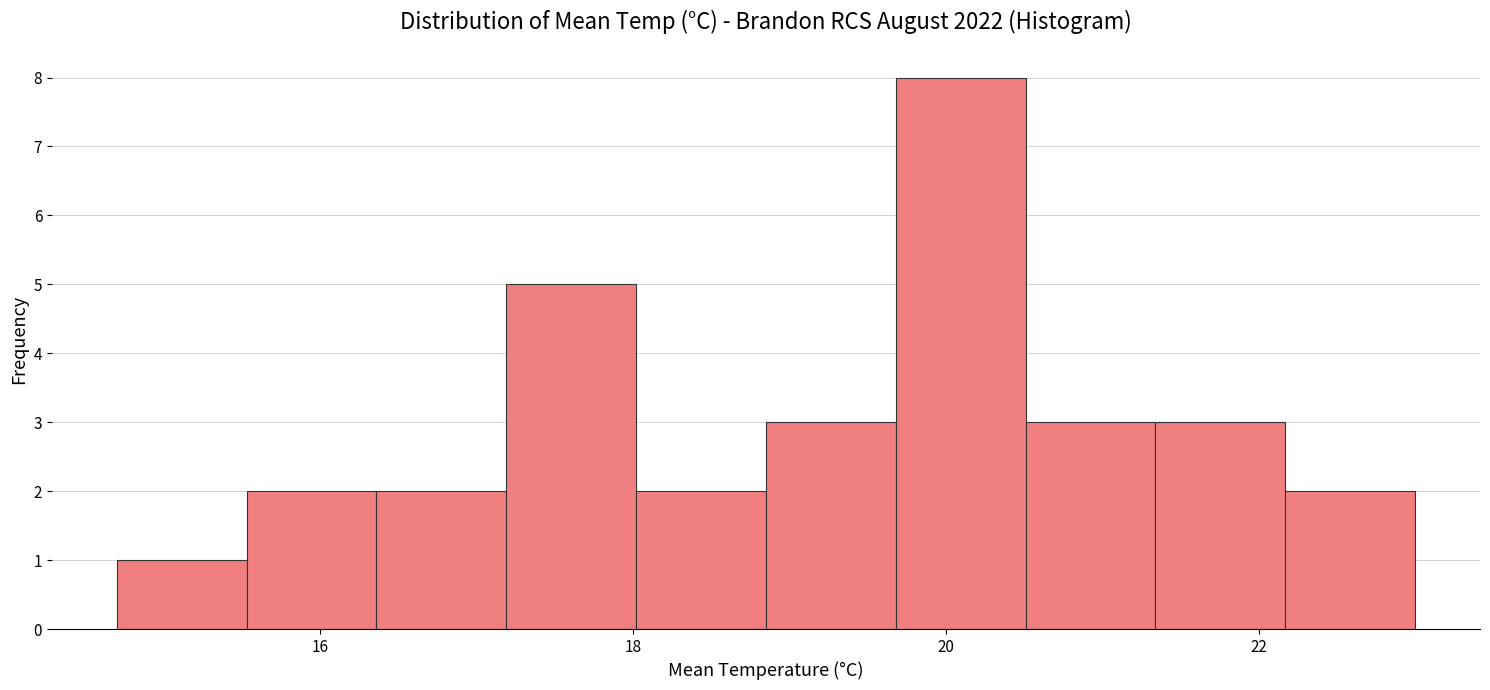

Reading left to right, list every bar in this chart as the range it spans on the x-axis followed by its height. Neither the bar edges nor the heights are printed on the chart, so give them approximately, as read against the axes.

14.8 to 15.6: 1
15.6 to 16.4: 2
16.4 to 17.2: 2
17.2 to 18.0: 5
18.0 to 18.8: 2
18.8 to 19.6: 3
19.6 to 20.6: 8
20.6 to 21.4: 3
21.4 to 22.2: 3
22.2 to 23.0: 2